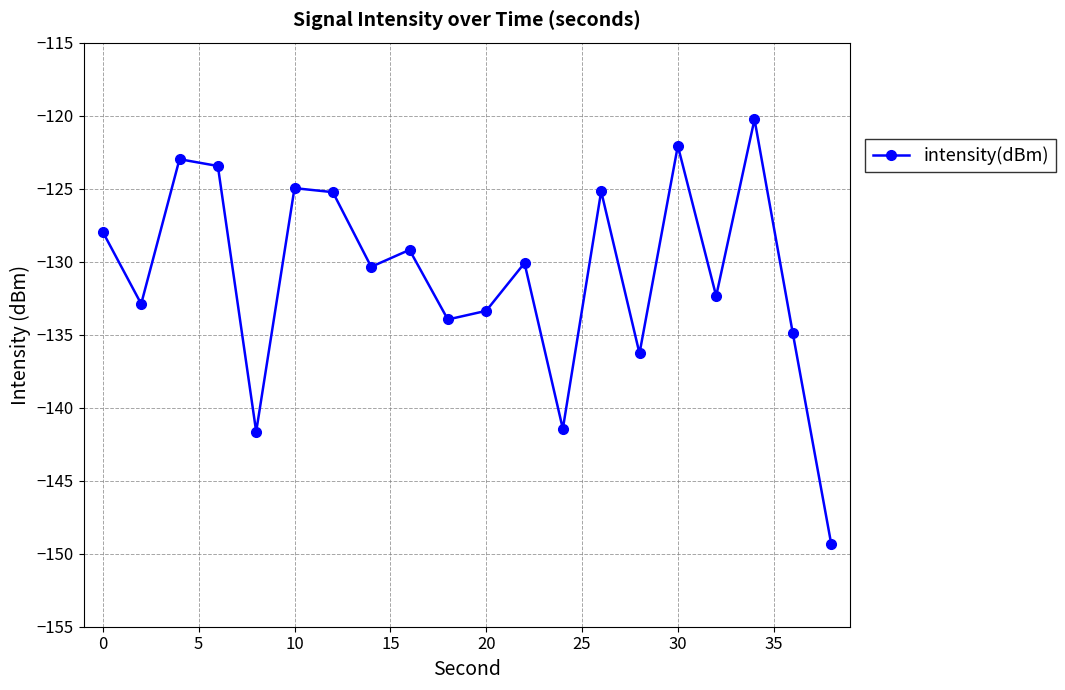

What is the greatest value displayed?

-120.3